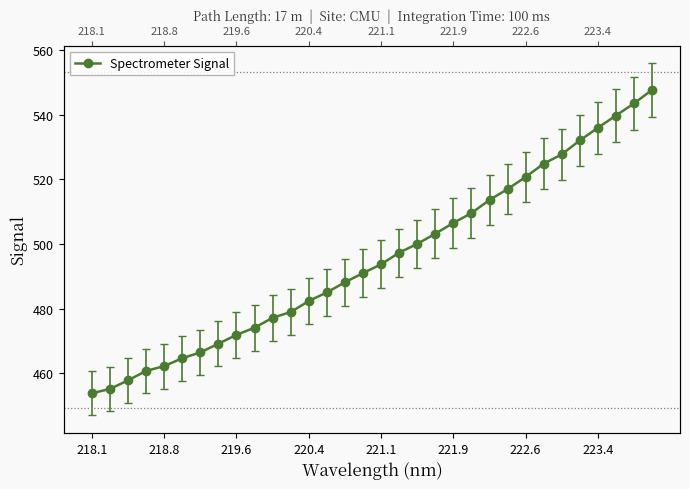

What is the greatest value displayed?

547.6